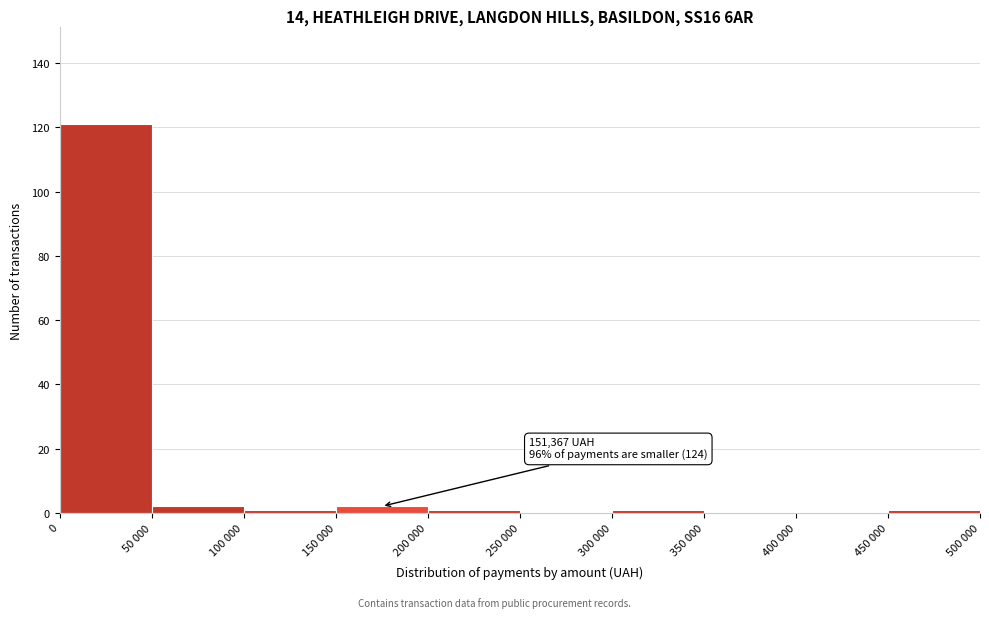

Reading left to right, extract all data points from this chart.

0=121	50 000=2	100 000=1	150 000=2	200 000=1	250 000=0	300 000=1	350 000=0	400 000=0	450 000=1